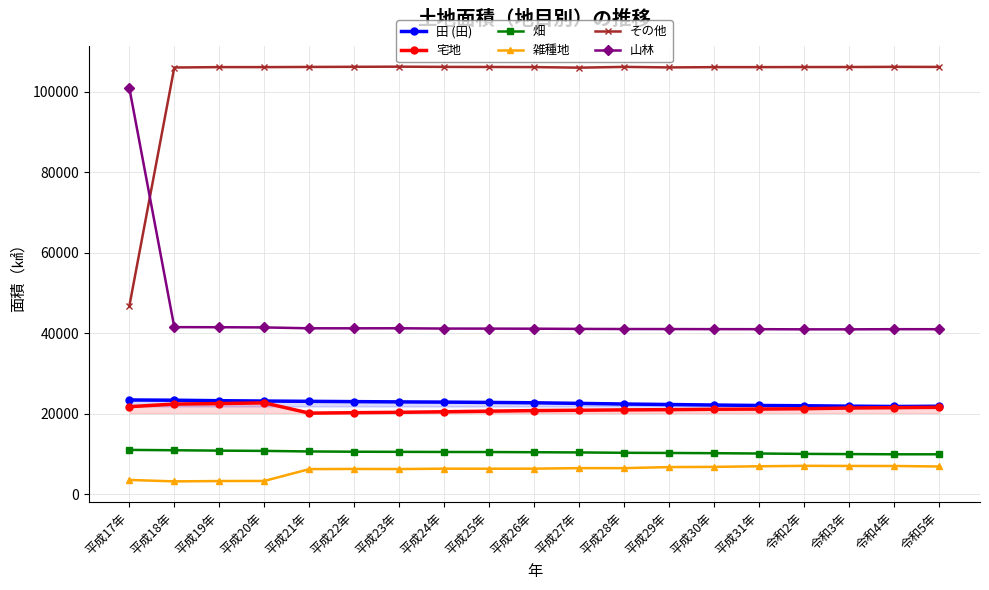

What is the label of the 7th point from the right?

平成29年